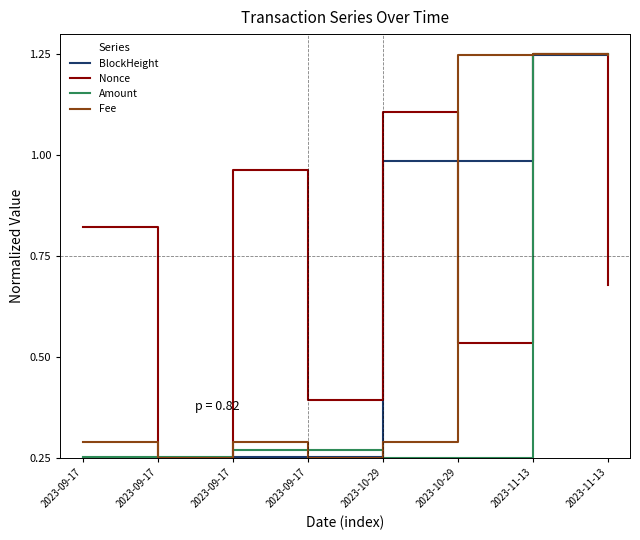

What is the average value of the Nonce series?

0.5